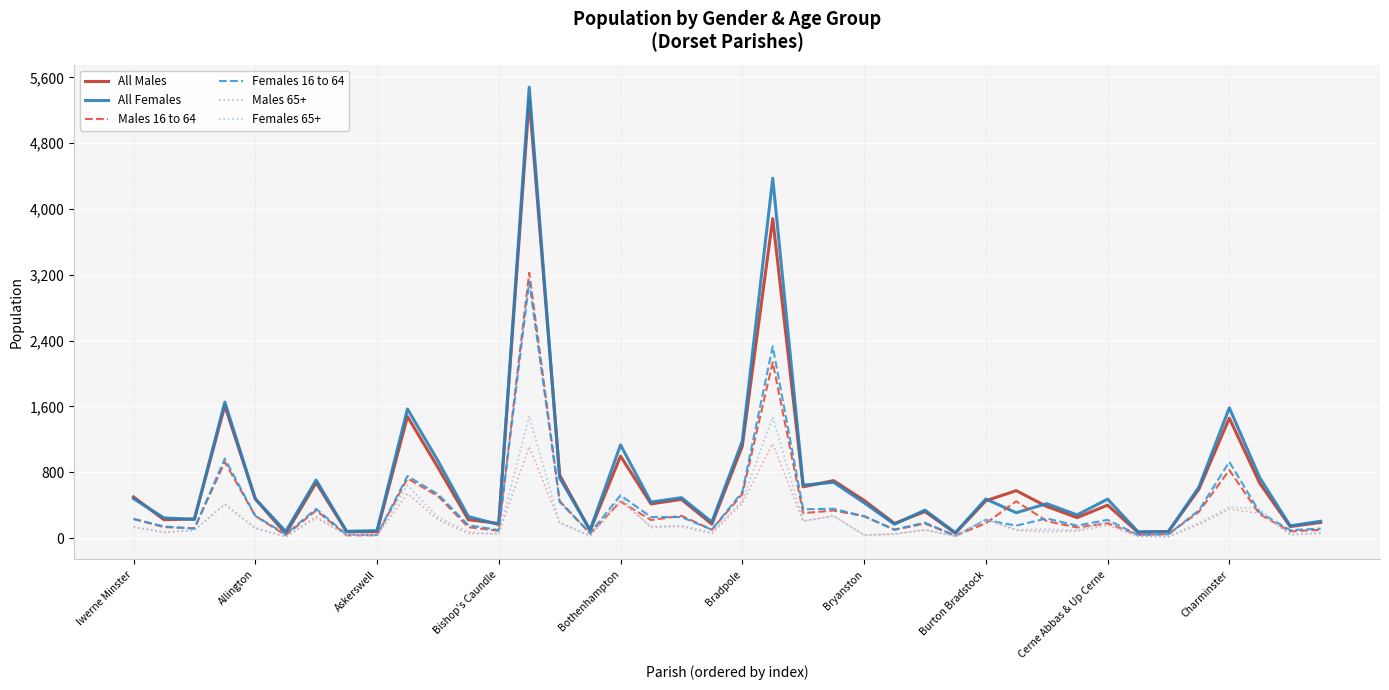

What is the greatest value displayed?

5482